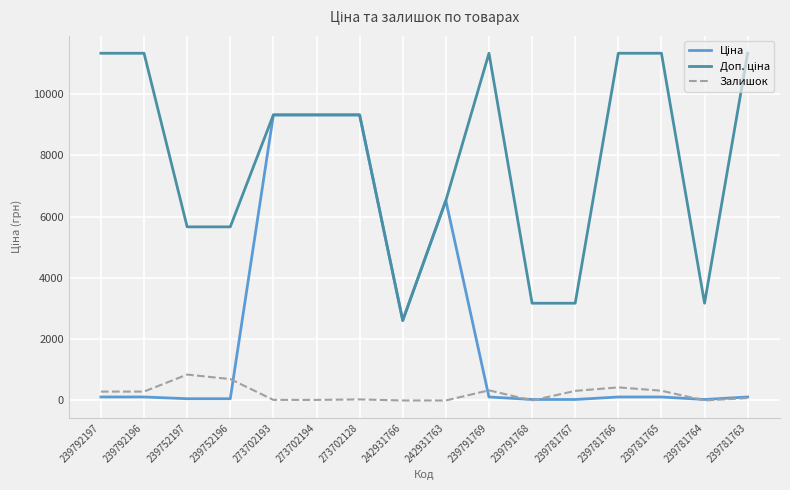

Is this an area chart (filled region under the line)?

No